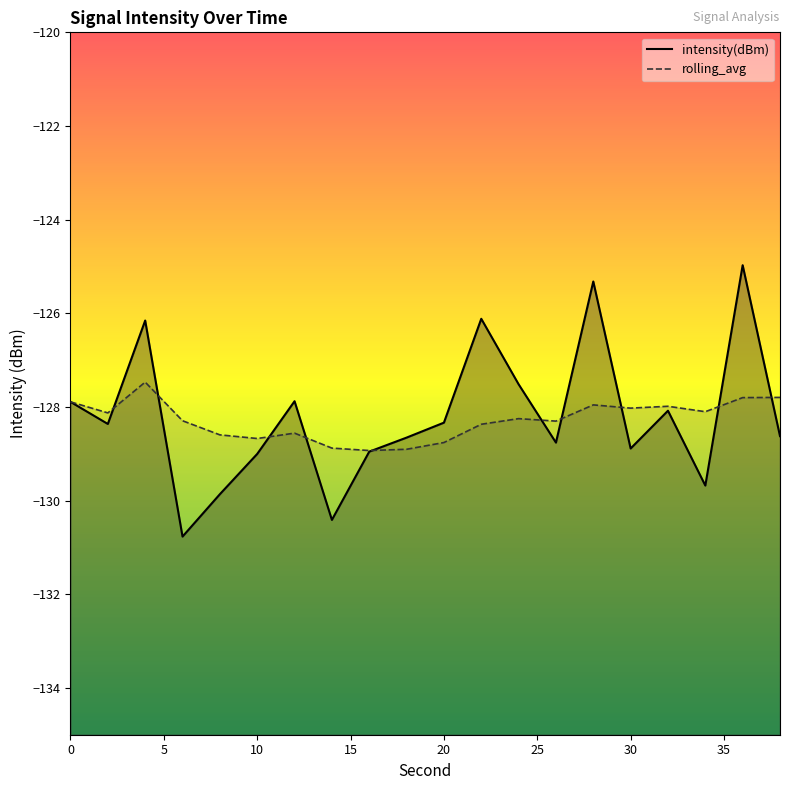

Which series has the largest range (max minus min)?

intensity(dBm)